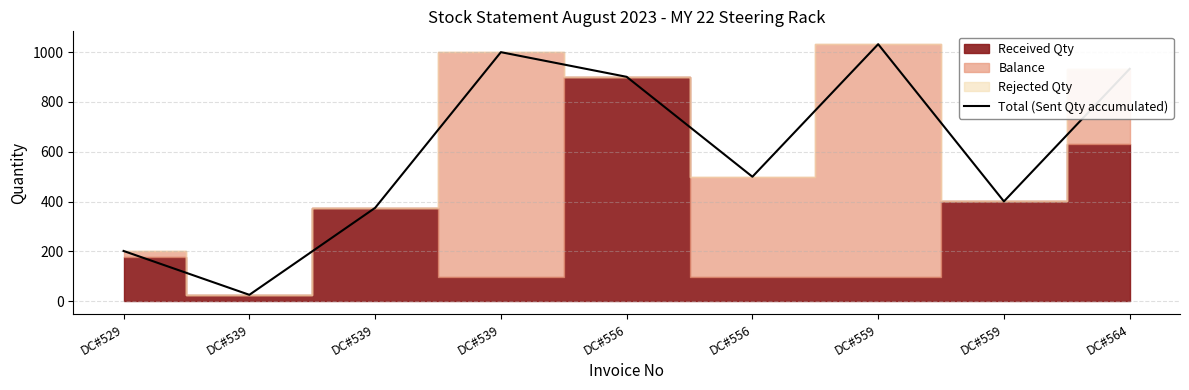

The value at DC#564 is 933. True or false?

True